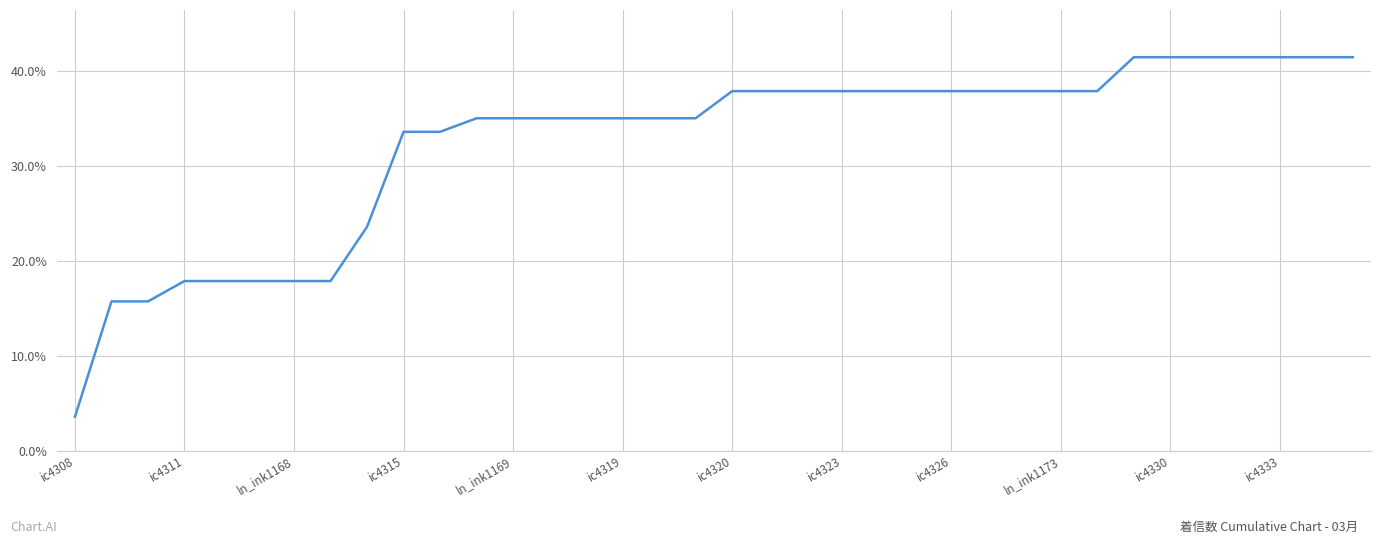

What is the smallest value displayed?

3.6